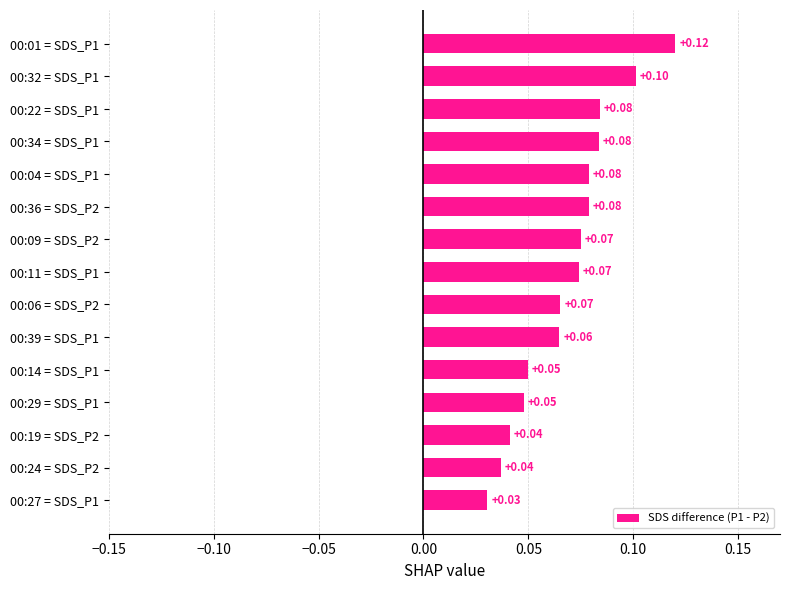

Where is the data nearest to the value 0?

00:27 = SDS_P1